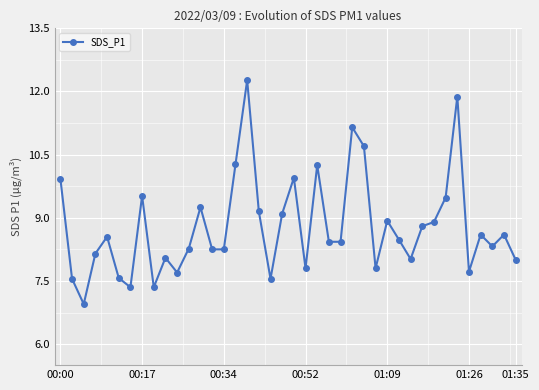

How many lines are shown in the chart?

1